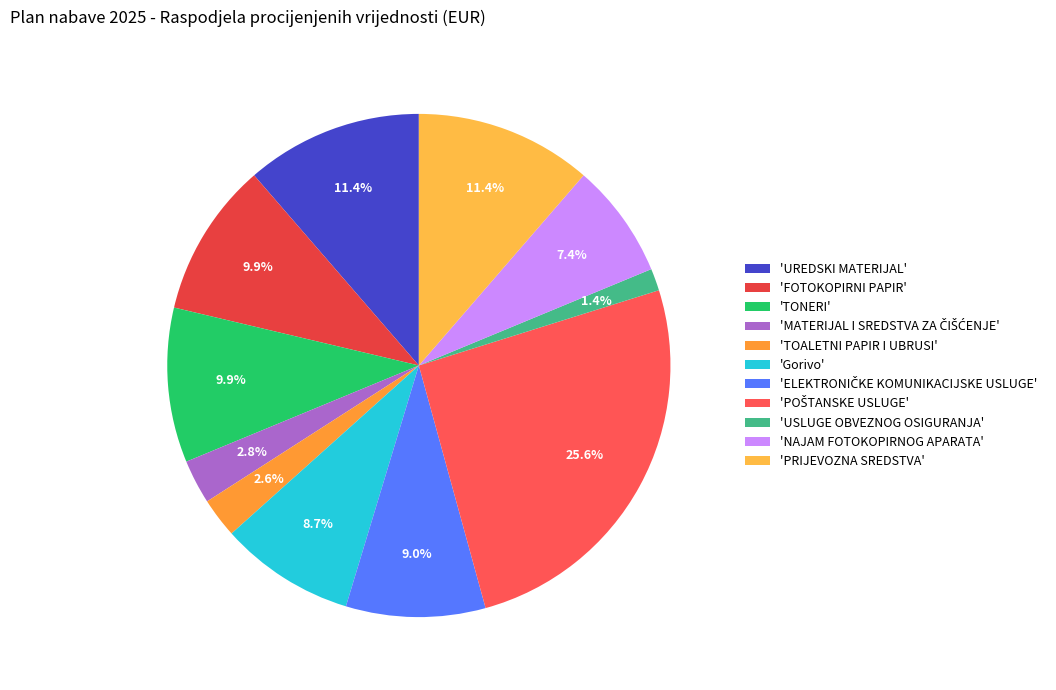

How many slices are in this pie chart?

11